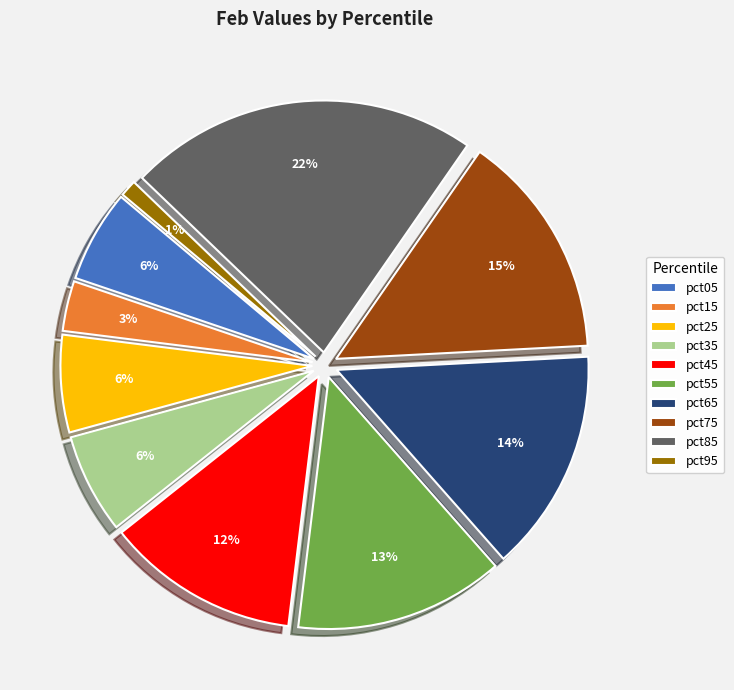

To the nearest percent, what portion does pct95 represent?

1%